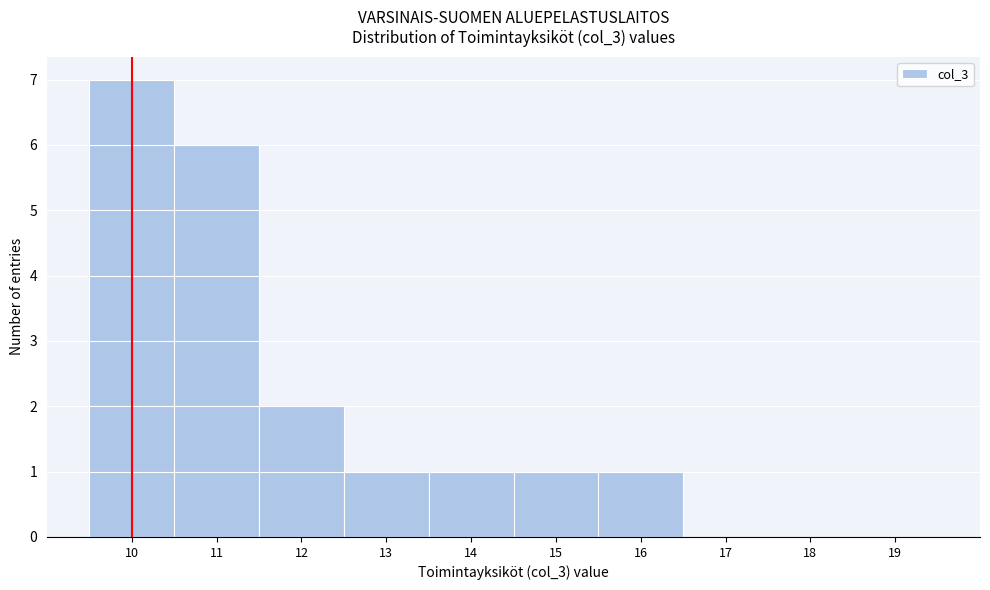

Reading left to right, list every bar in this chart as the range it spans on the x-axis followed by its height. The values are not printed on the chart, so give them approximately, as read against the axis.

9.5 to 10.5: 7
10.5 to 11.5: 6
11.5 to 12.5: 2
12.5 to 13.5: 1
13.5 to 14.5: 1
14.5 to 15.5: 1
15.5 to 16.5: 1
16.5 to 17.5: 0
17.5 to 18.5: 0
18.5 to 19.5: 0